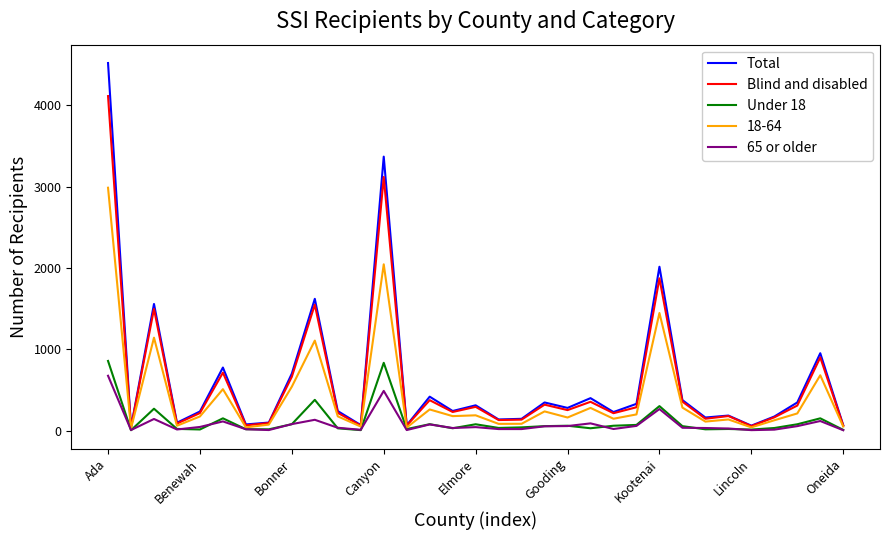

What is the maximum value shown in the chart?

4517